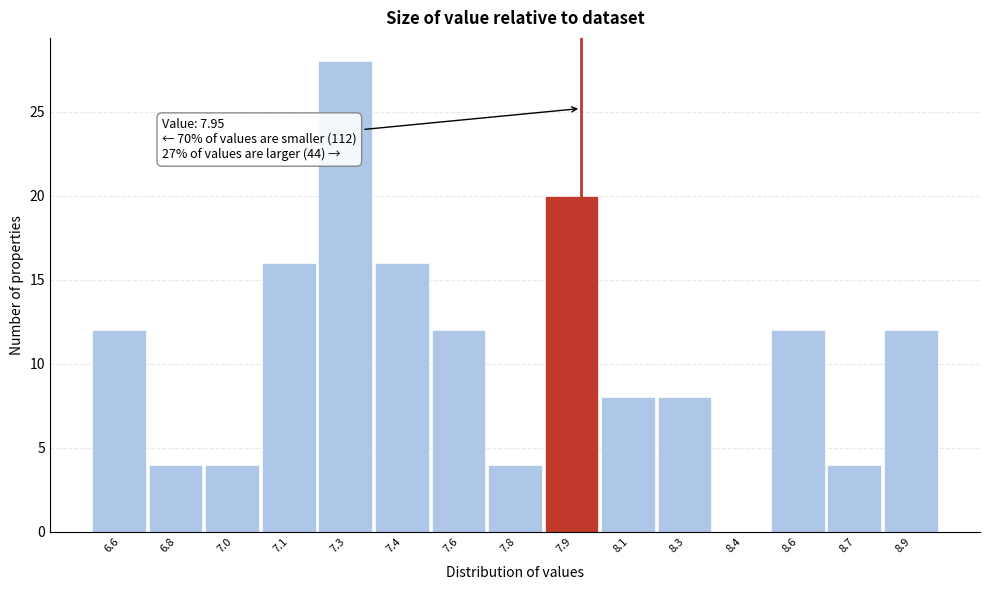

Reading right to left, transcribe all the data shown in this chart.

8.9=12	8.7=4	8.6=12	8.4=0	8.3=8	8.1=8	7.9=20	7.8=4	7.6=12	7.4=16	7.3=28	7.1=16	7.0=4	6.8=4	6.6=12